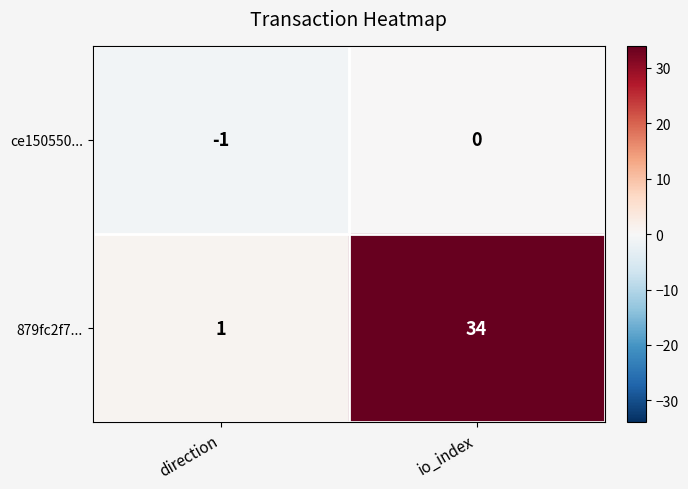

Is it true that ce150550... equals -1 at direction?

True